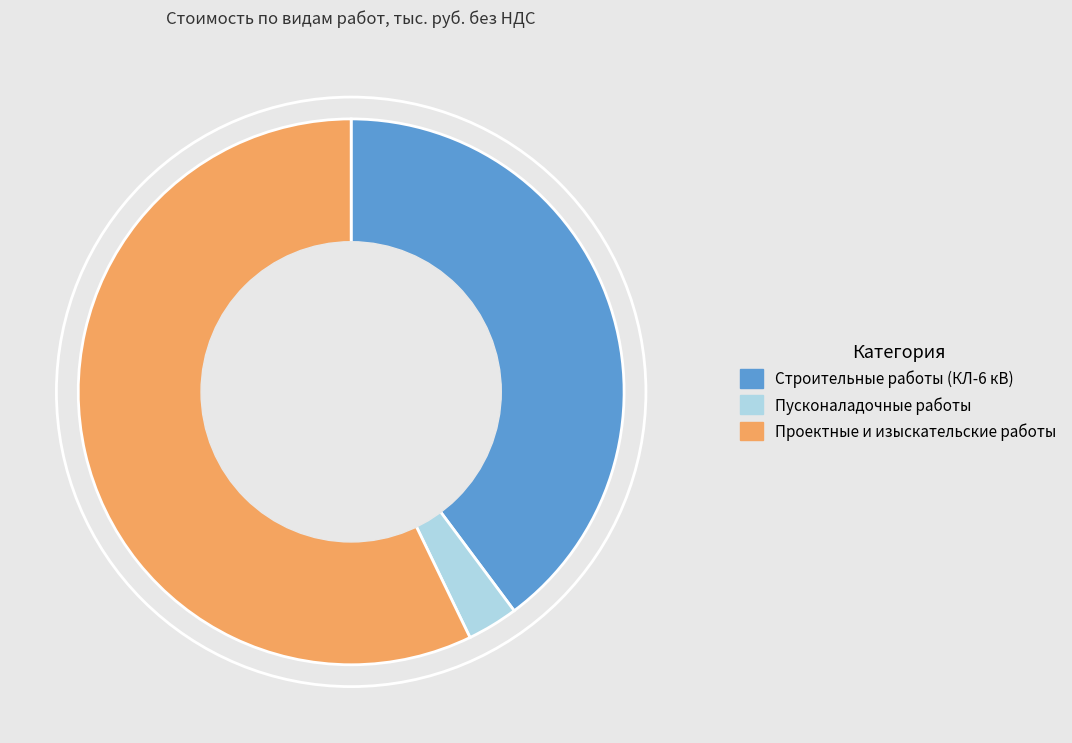

What is the smallest slice in the pie chart?

Пусконаладочные работы